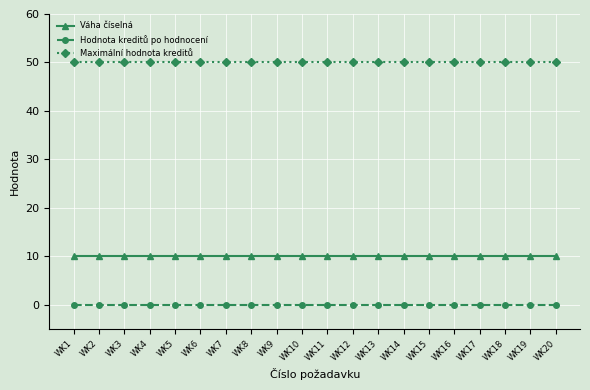

How many series are shown in this chart?

3